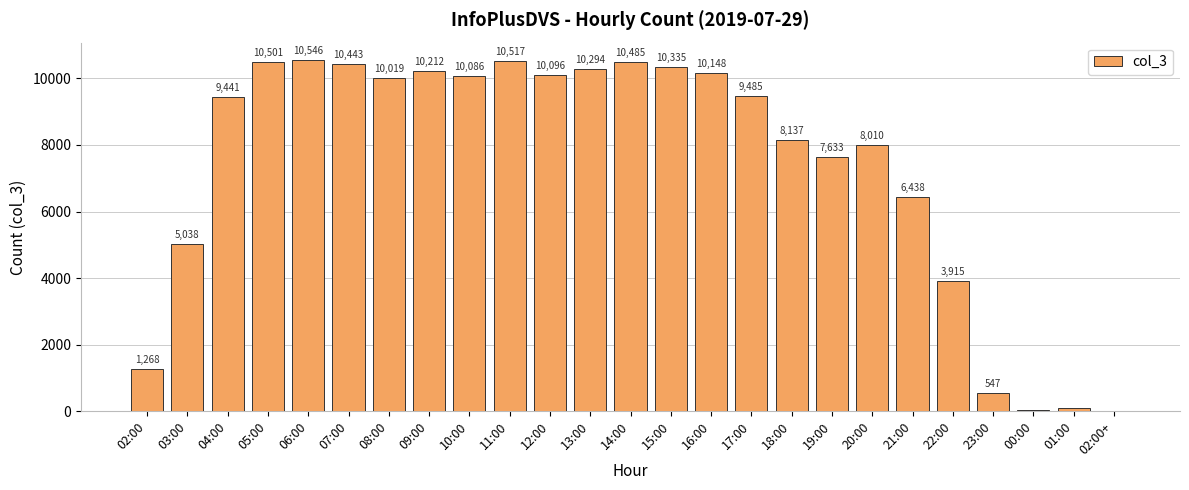

What is the average value?

7350